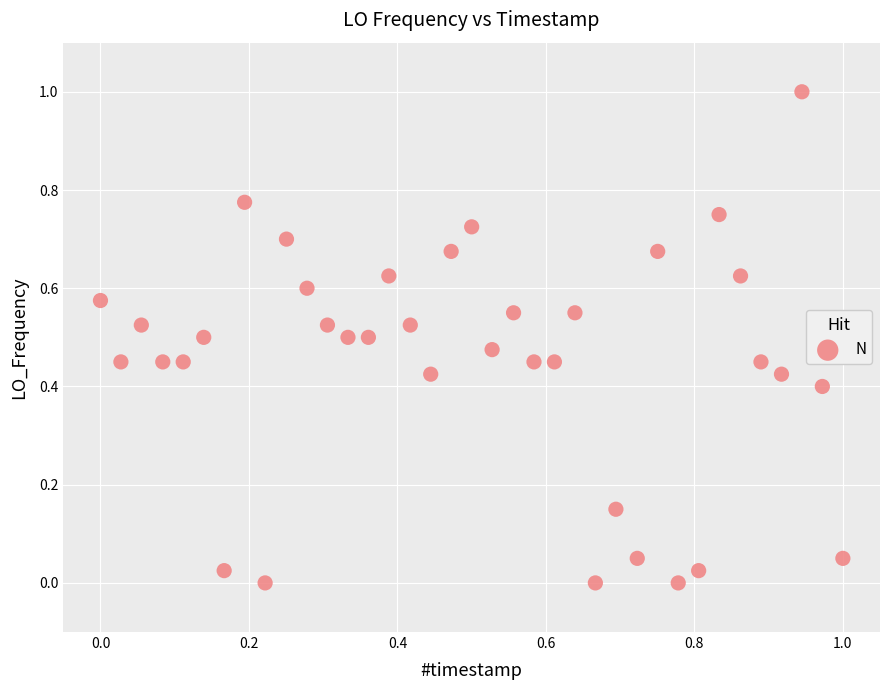

What is the range of Y values (max minus min)?

1.0